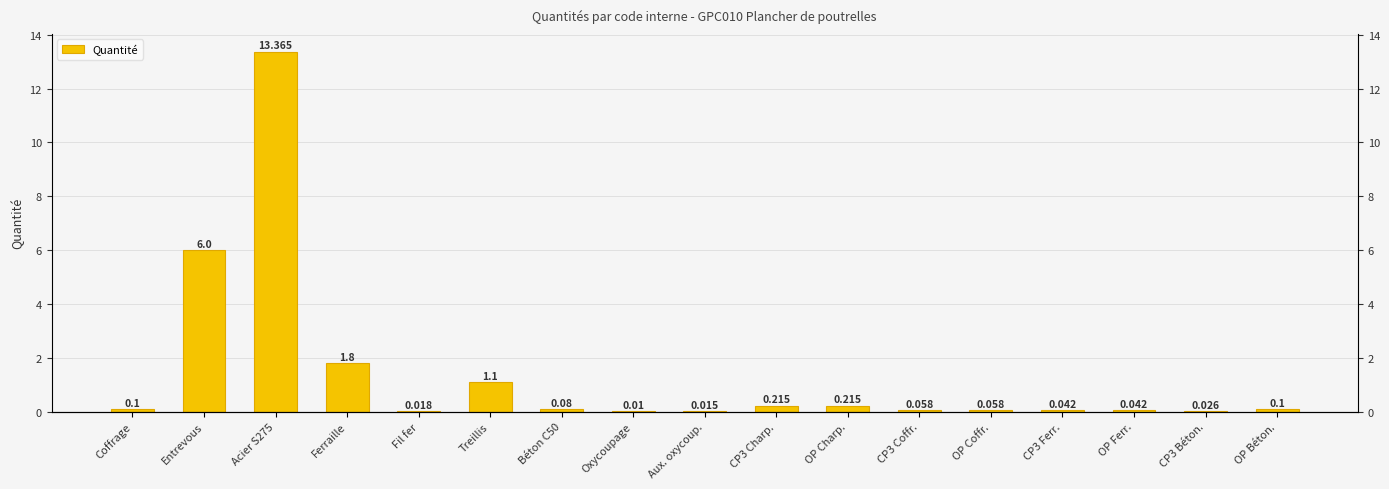

At which category does the chart reach its minimum across all series?

Oxycoupage